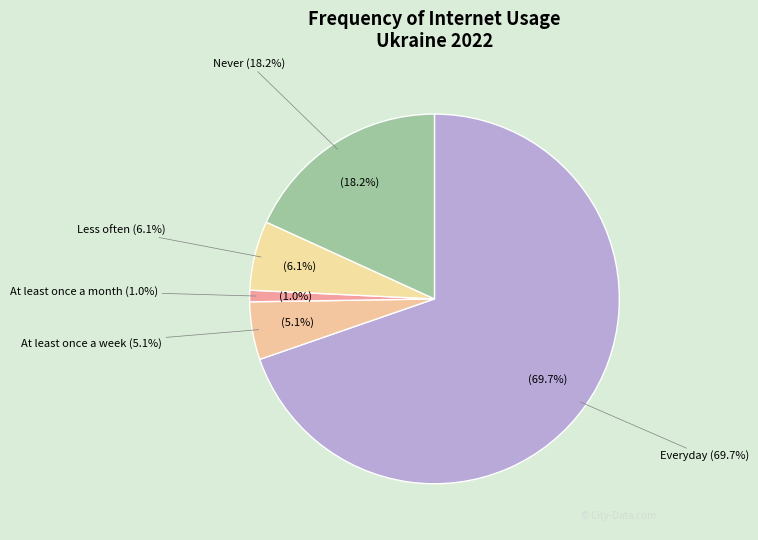

Combined, do At least once a week and Never account for over 50%?

No